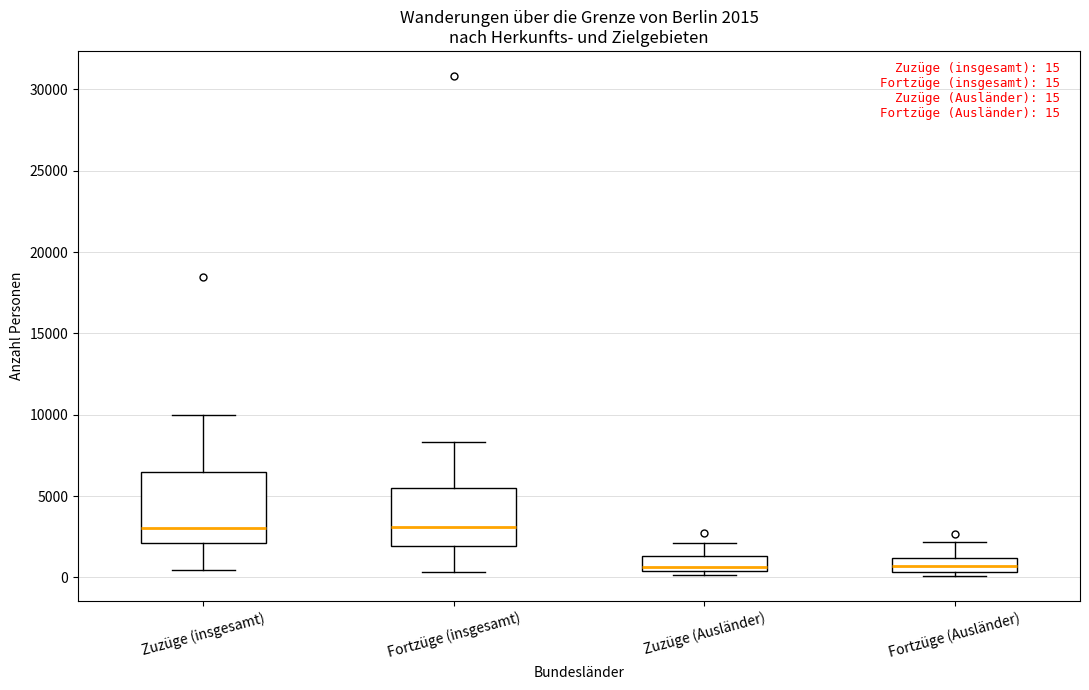

Which box is the tallest, from its lower edge to its upper edge?

Zuzüge (insgesamt)